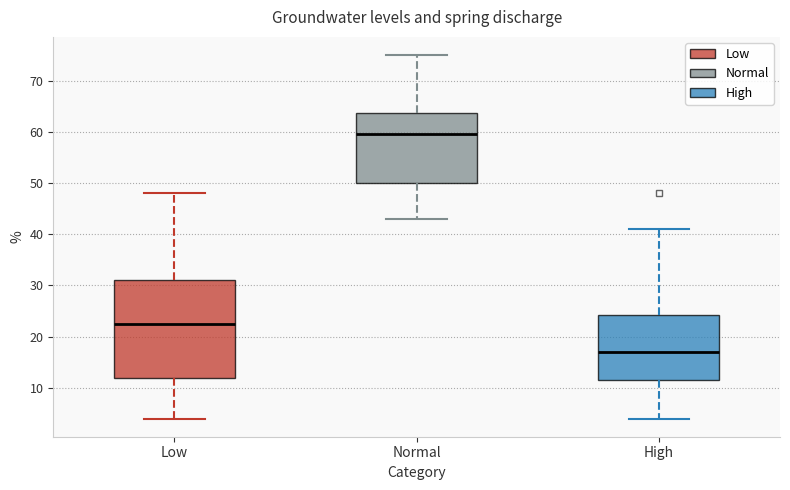

Reading left to right, read every box against the y-axis: the position of its median line, the range the box covers, and the ends of its whiskers. The values are not printed on the chart, so give them approximately, as read against the axis.

Low: median 23, box 12 to 31, whiskers 4 to 48
Normal: median 60, box 50 to 64, whiskers 43 to 75
High: median 17, box 12 to 24, whiskers 4 to 41